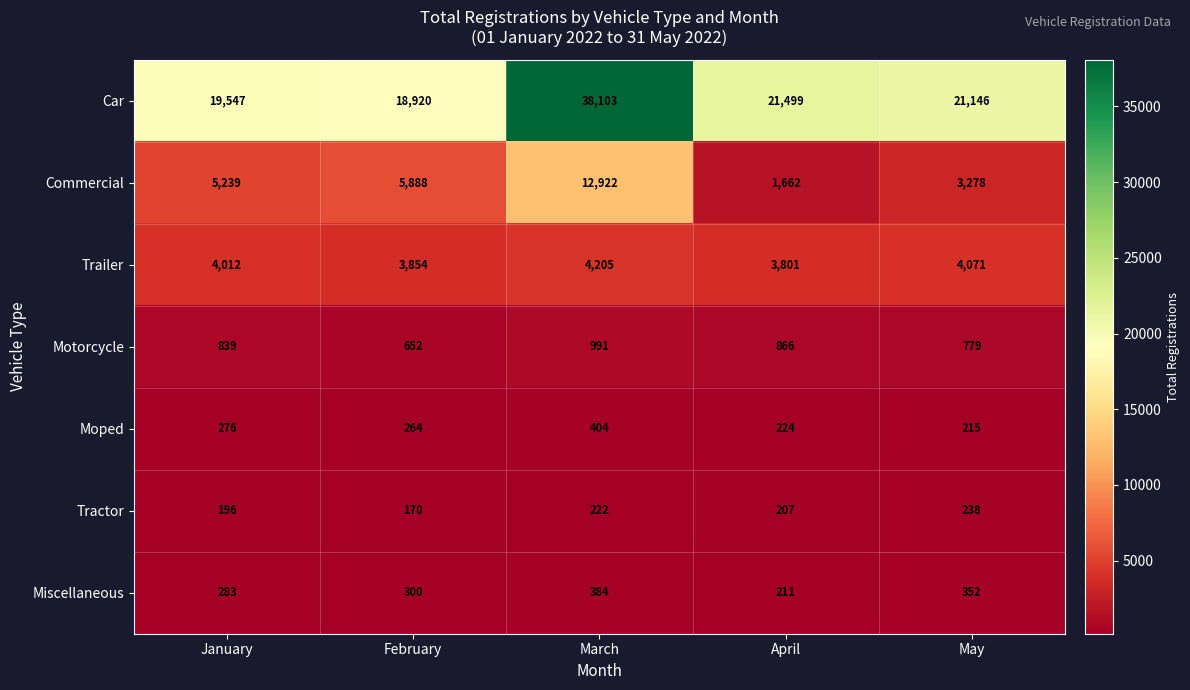

Which series has the largest total across all categories?

Car